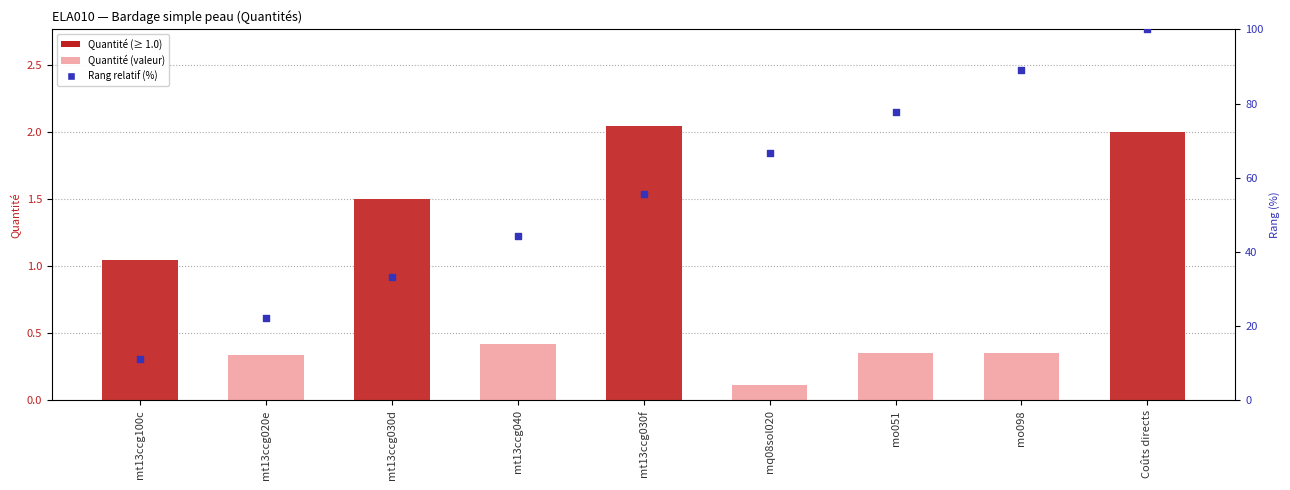

At which category is the sum across all series the highest?

Coûts directs